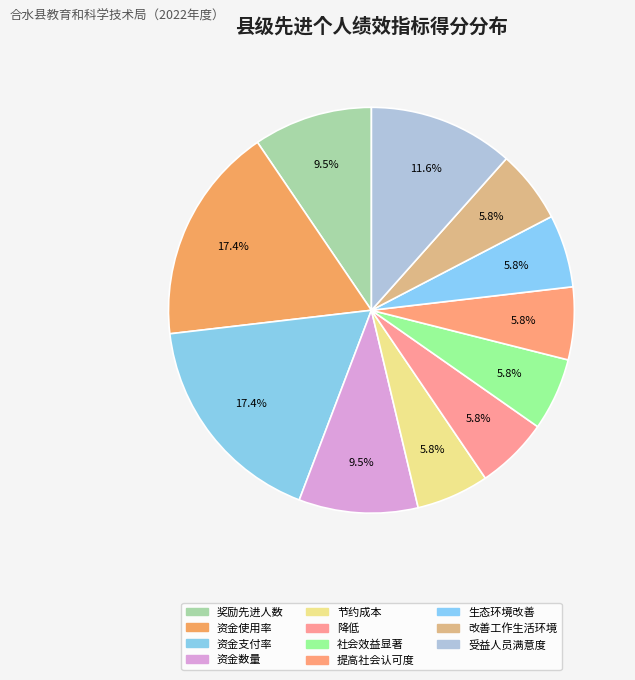

Rank the categories by value from lowest to highest.

节约成本, 降低, 社会效益显著, 提高社会认可度, 生态环境改善, 改善工作生活环境, 奖励先进人数, 资金数量, 受益人员满意度, 资金使用率, 资金支付率